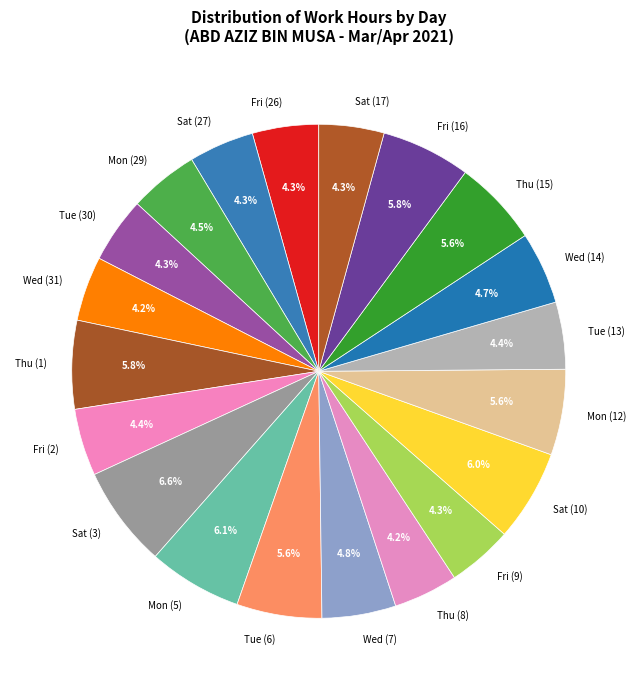

To the nearest percent, what is the combined percentage of Wed (31) and Mon (29)?

9%